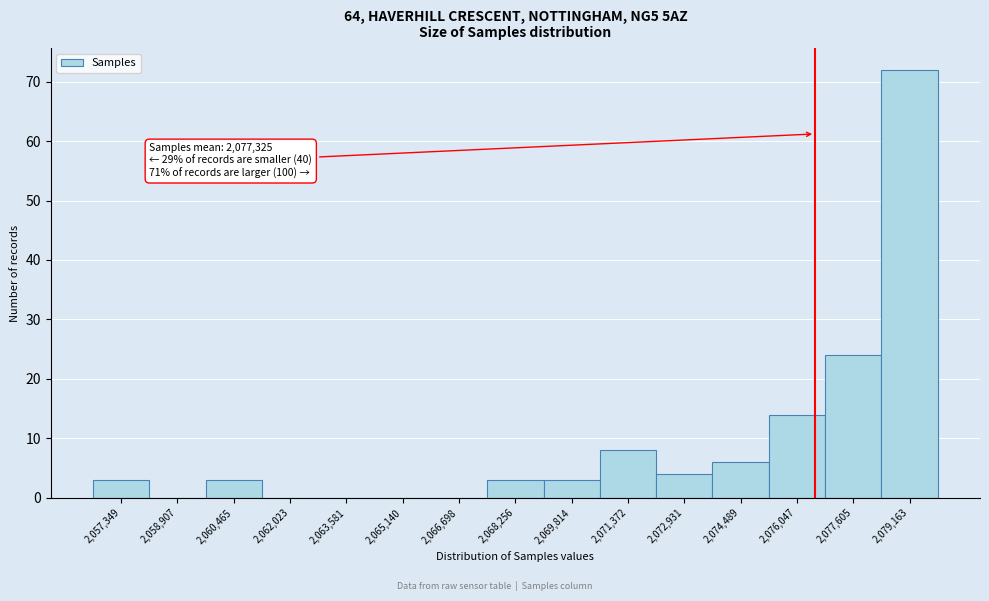

Reading left to right, extract all data points from this chart.

2,057,349=3	2,058,907=0	2,060,465=3	2,062,023=0	2,063,581=0	2,065,140=0	2,066,698=0	2,068,256=3	2,069,814=3	2,071,372=8	2,072,931=4	2,074,489=6	2,076,047=14	2,077,605=24	2,079,163=72